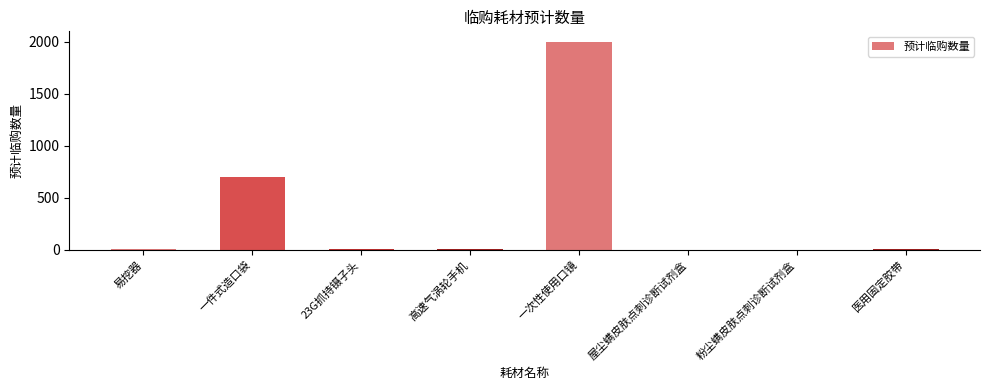

The value at 一件式造口袋 is 441. True or false?

False